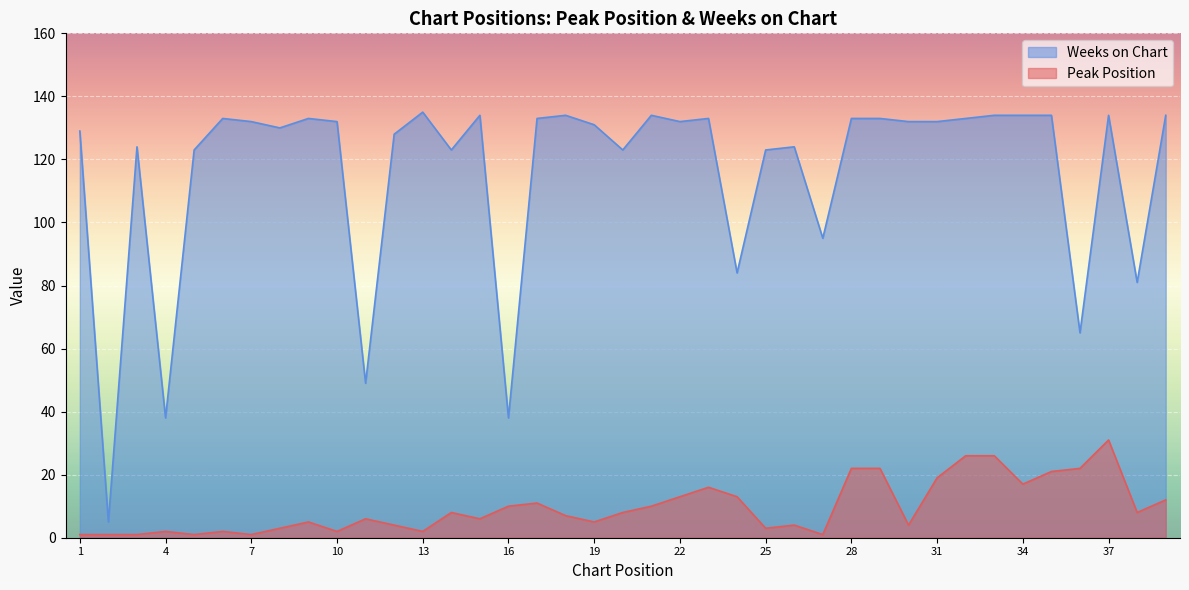

At how many categories does at least one series exceed 51?

35